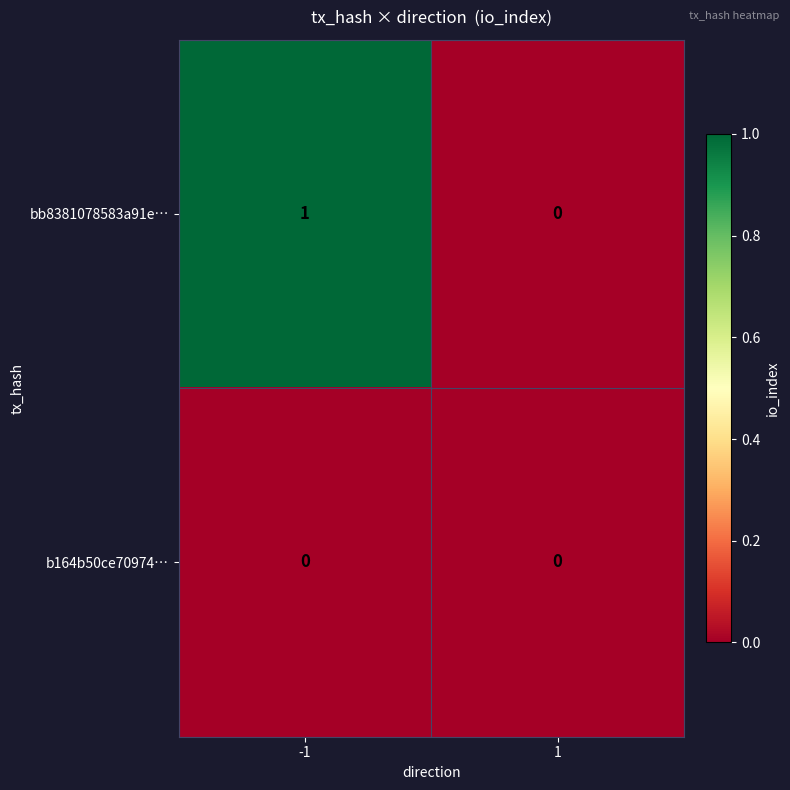

Is the value of b164b50ce70974… at 1 greater than the value of bb8381078583a91e… at -1?

No